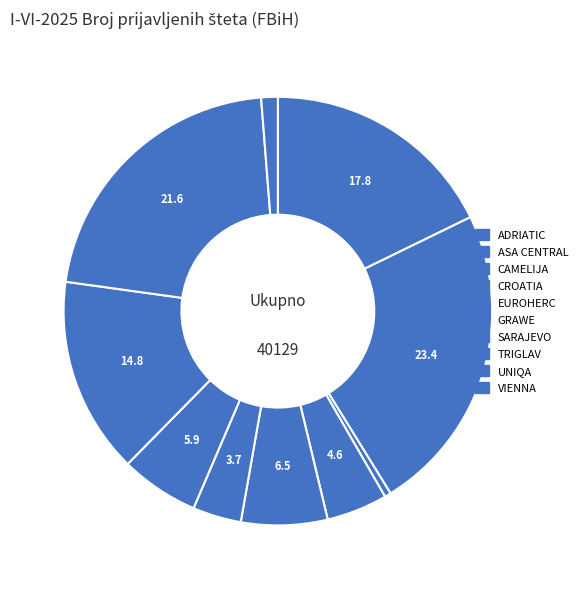

Do TRIGLAV and ADRIATIC together represent more than half of the pie?

No